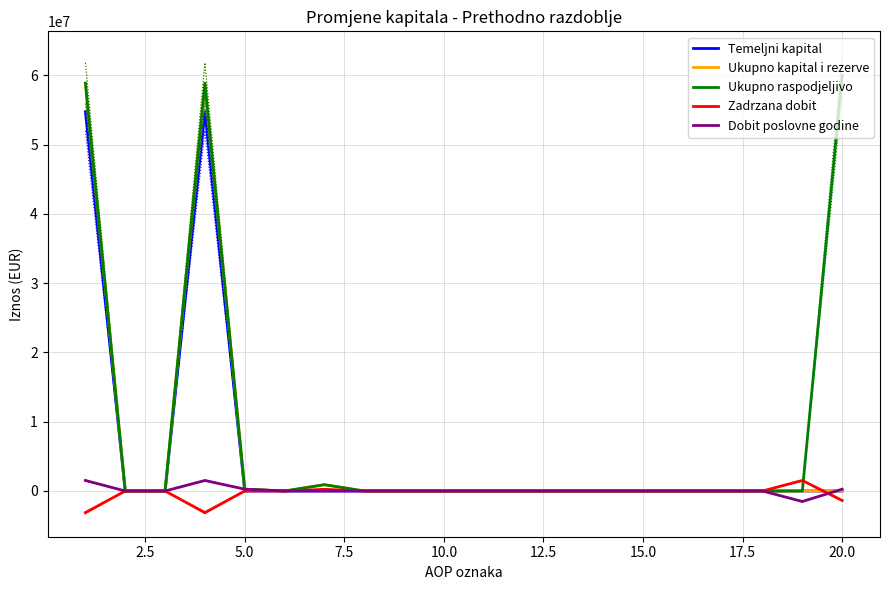

What are all the series names shown in the legend?

Temeljni kapital, Ukupno kapital i rezerve, Ukupno raspodjeljivo, Zadrzana dobit, Dobit poslovne godine